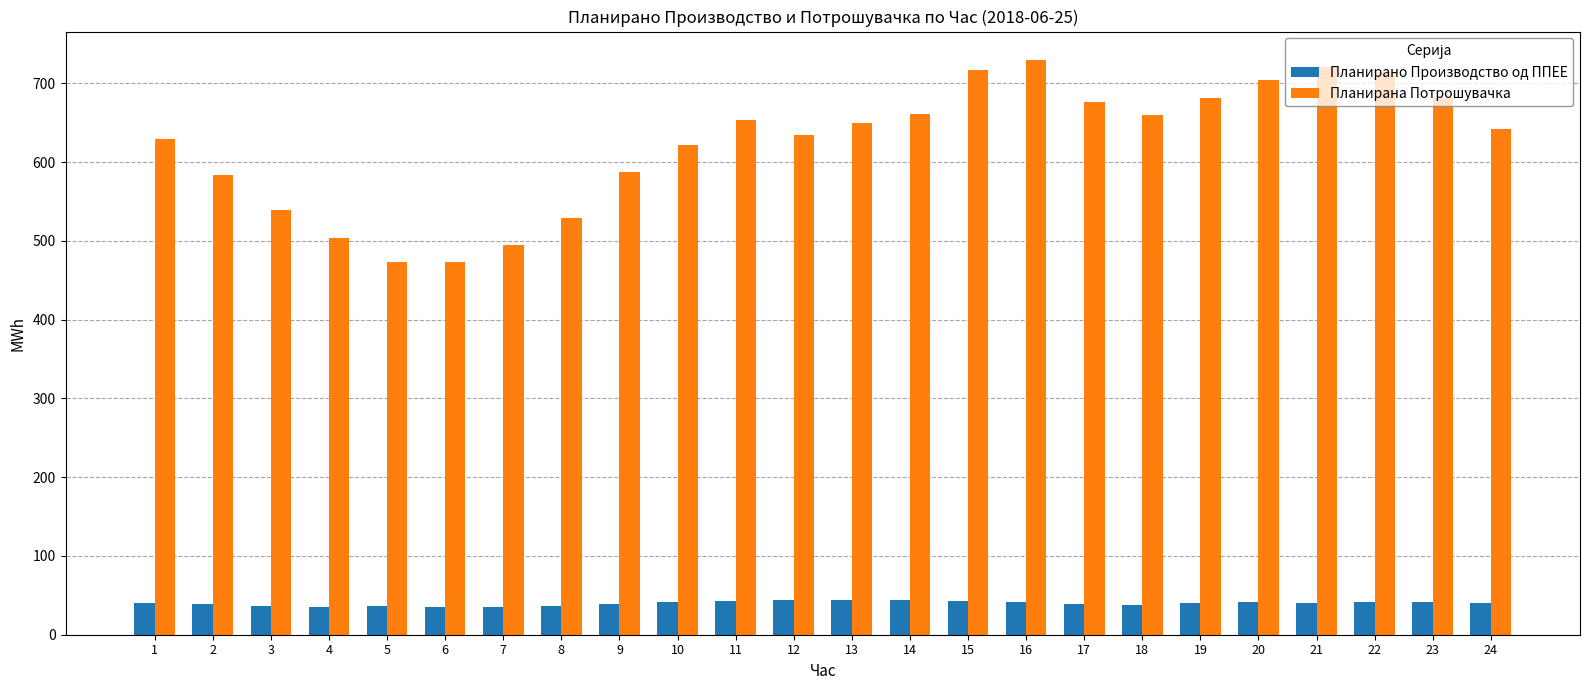

What is the spread (max minus min) of values at 4?

467.6